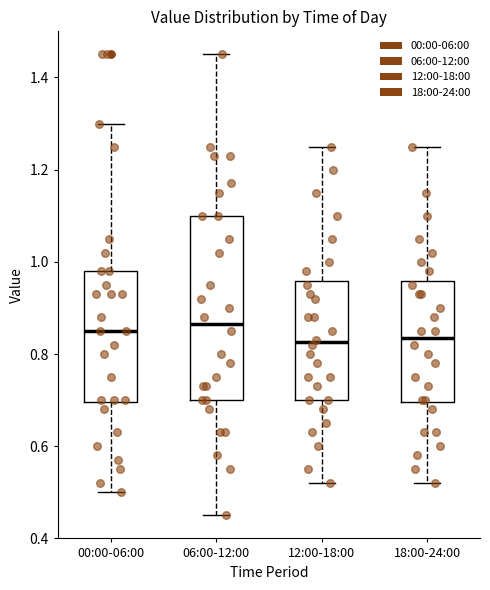

Where is the lower edge of the box for 12:00-18:00 on the y-axis? The values are not printed on the chart, so give them approximately, as read against the axis.

0.70